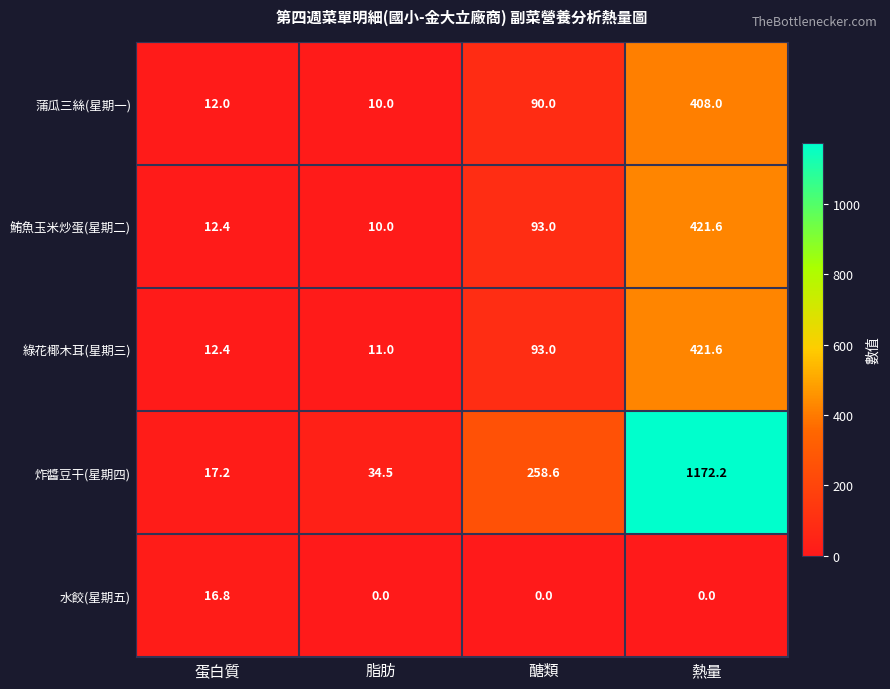

What is the approximate value of 蒲瓜三絲(星期一) at 蛋白質?

12.0